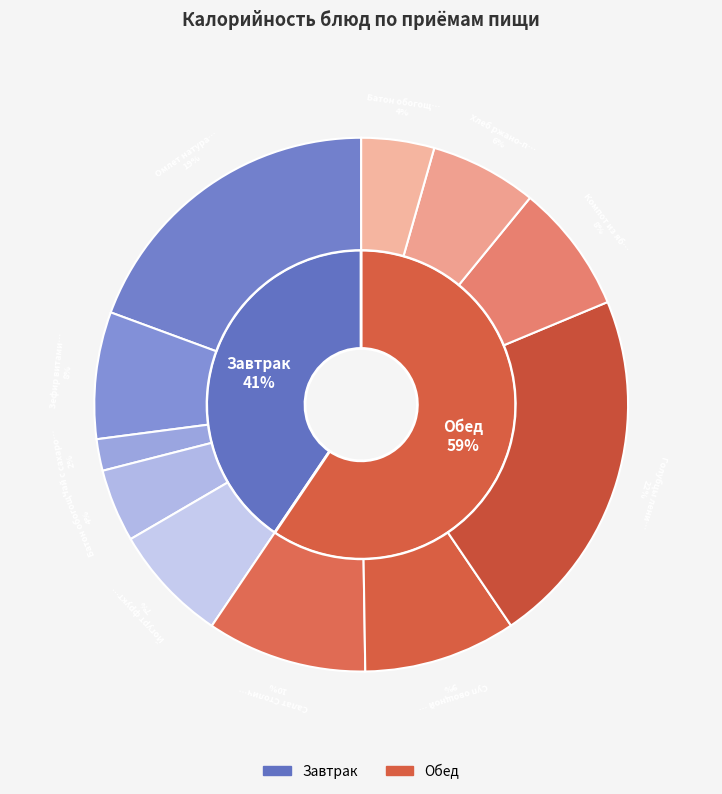

What is the change in value from Зефир витаминизированный to Голубцы ленивые?

+205.6